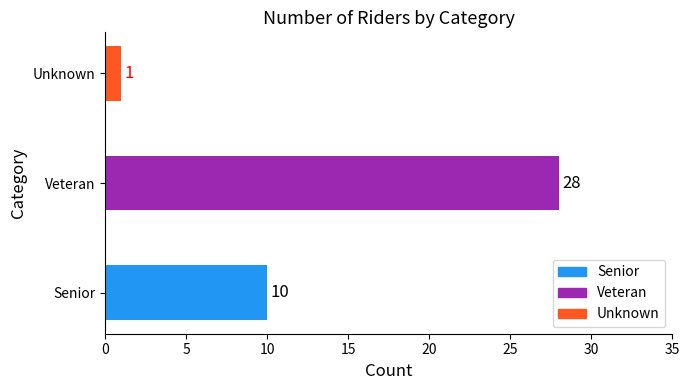

Rank the categories by value from lowest to highest.

Unknown, Senior, Veteran